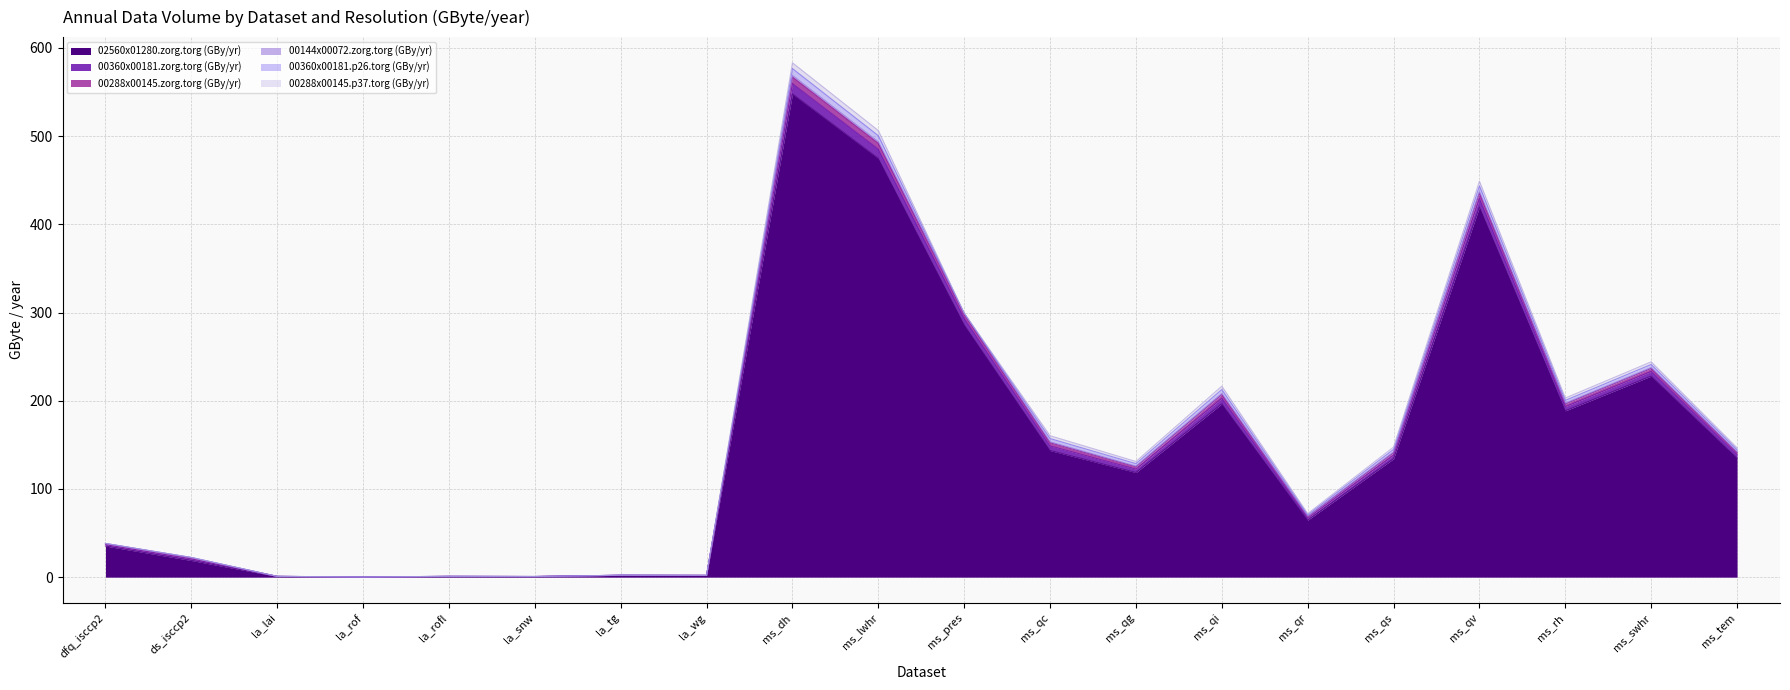

How many lines are shown in the chart?

6